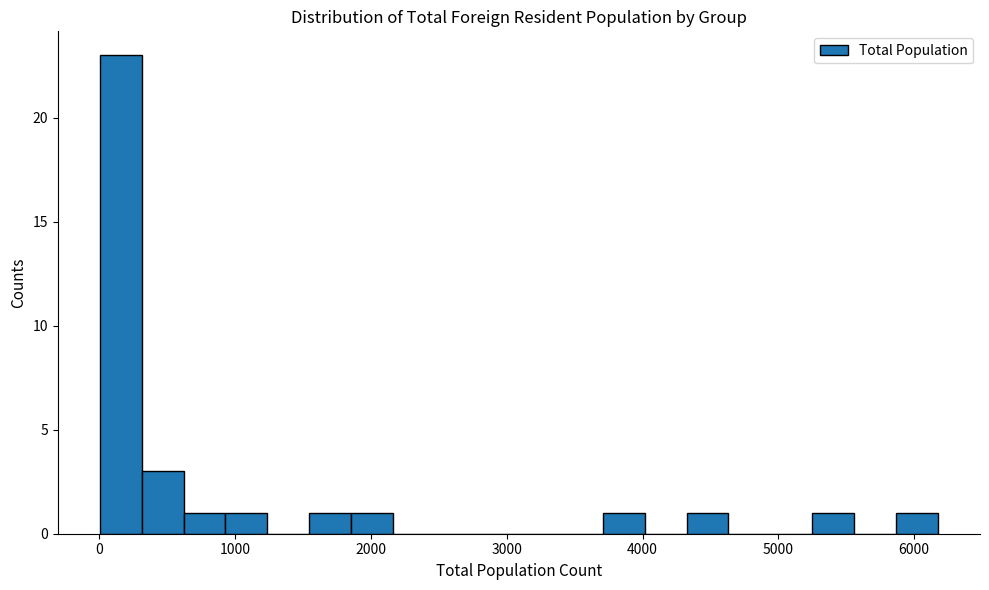

Read against the x-axis, roughly where is the centre of the tallest bar?

200